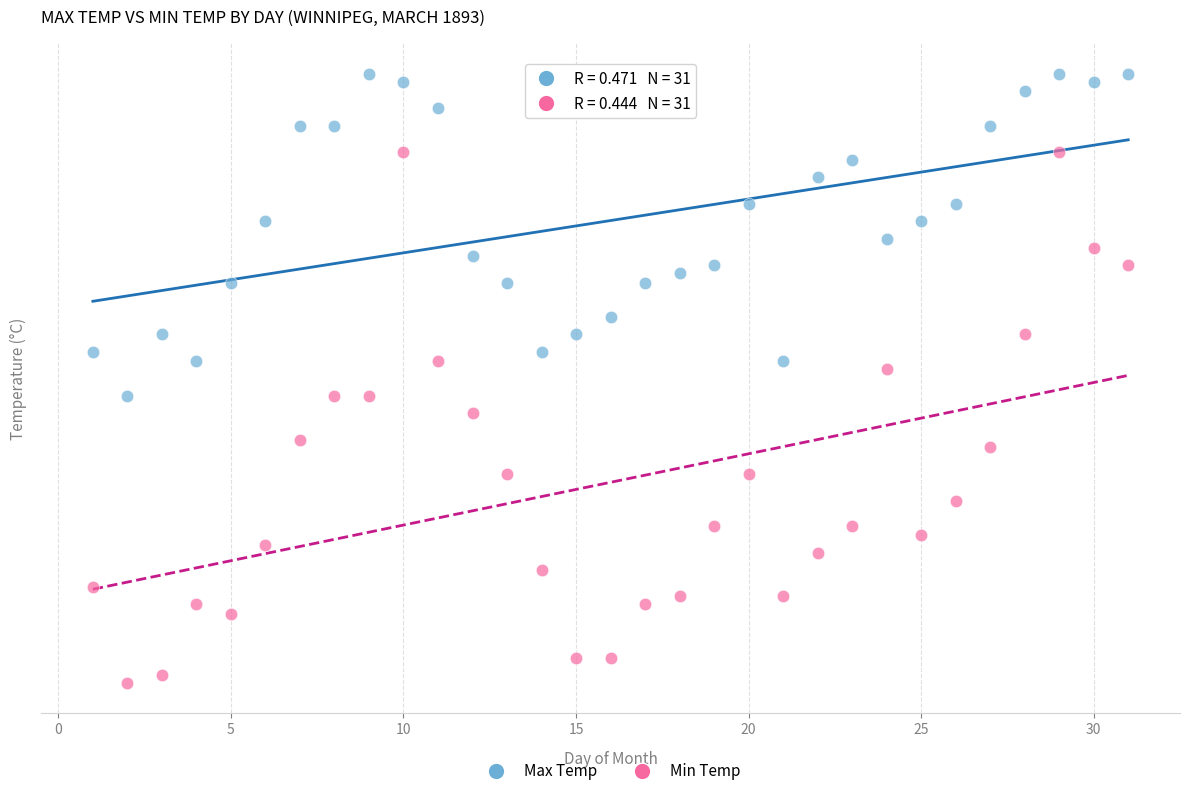

What are all the series names shown in the legend?

Max Temp, Min Temp